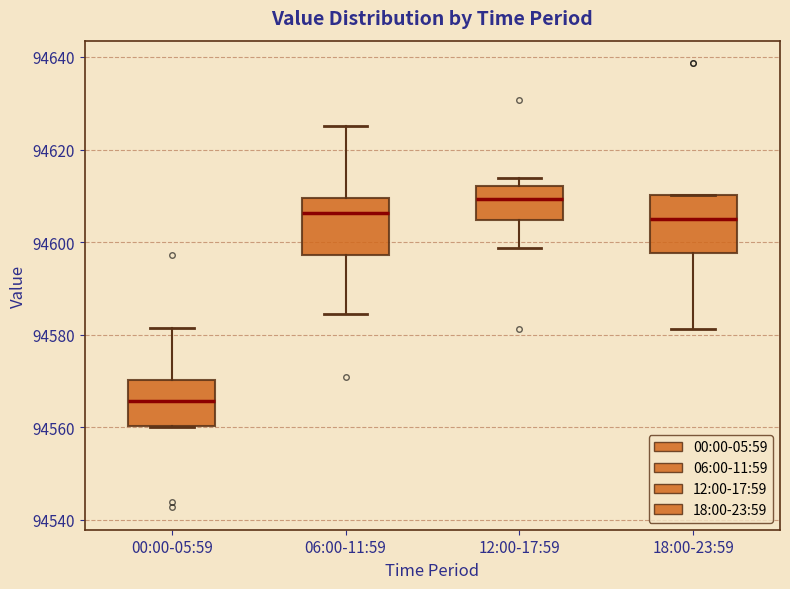

Which box has the lowest median line?

00:00-05:59